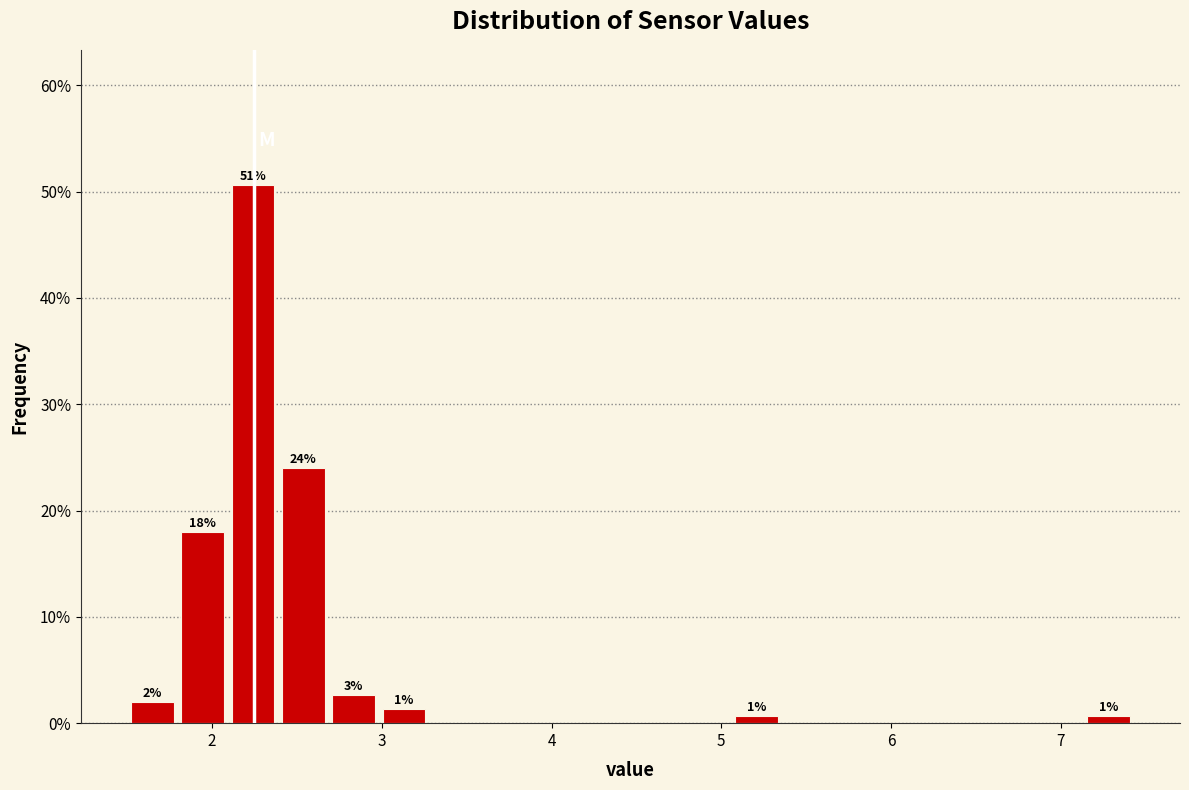

Read against the x-axis, roughly where is the centre of the tallest bar?

2.2